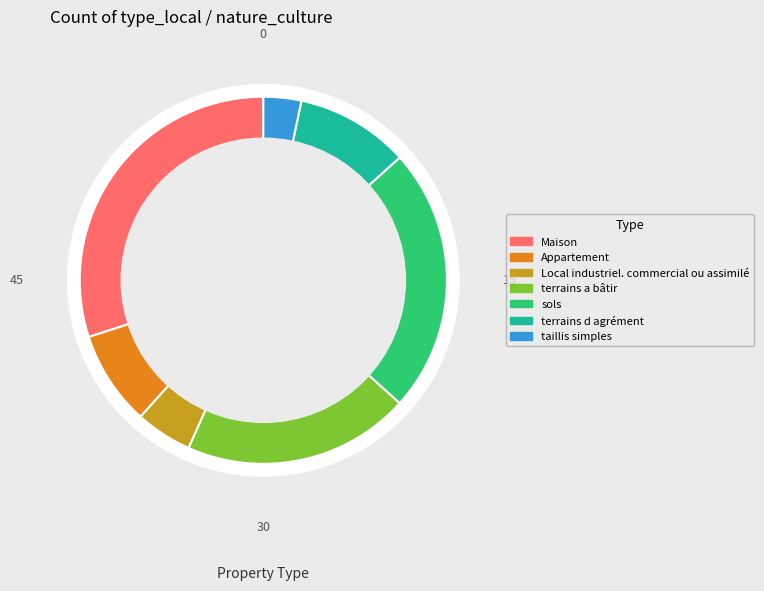

Does any single category account for the majority?

No